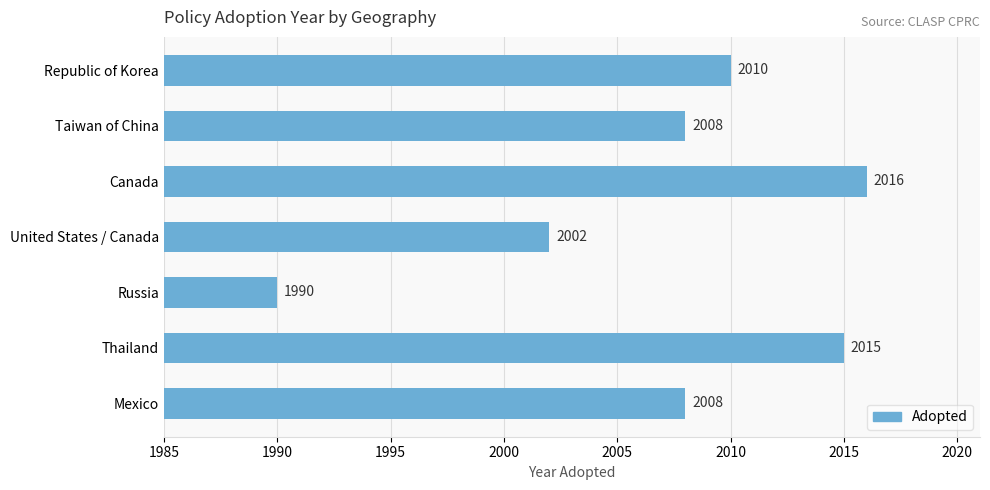

How many data points are less than 2008?

2